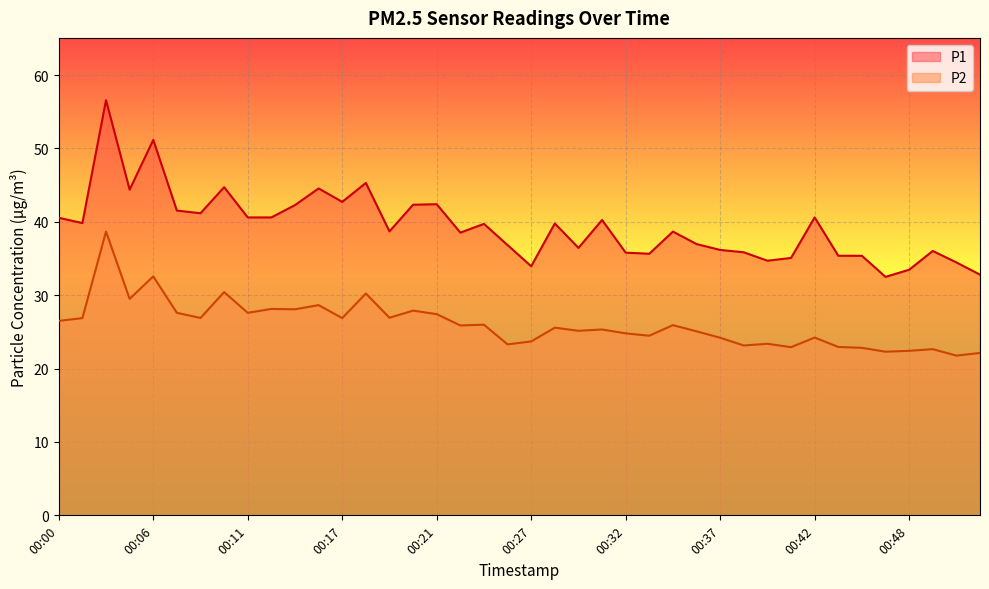

What is the approximate value of P2 at 00:21?

27.4